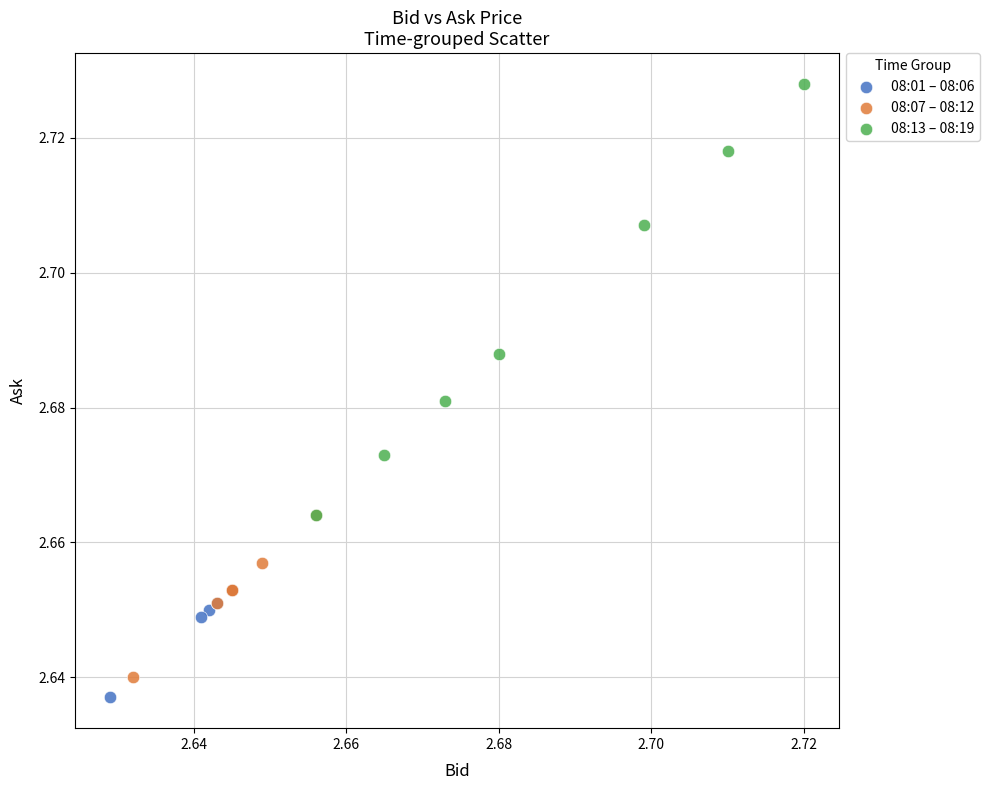

Which series has the widest spread of Y values?

08:13 – 08:19